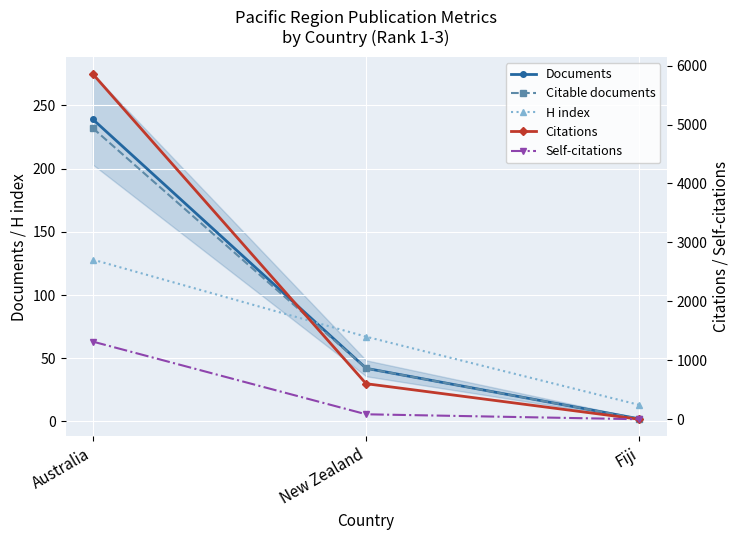

At how many categories does at least one series exceed 4746?

1